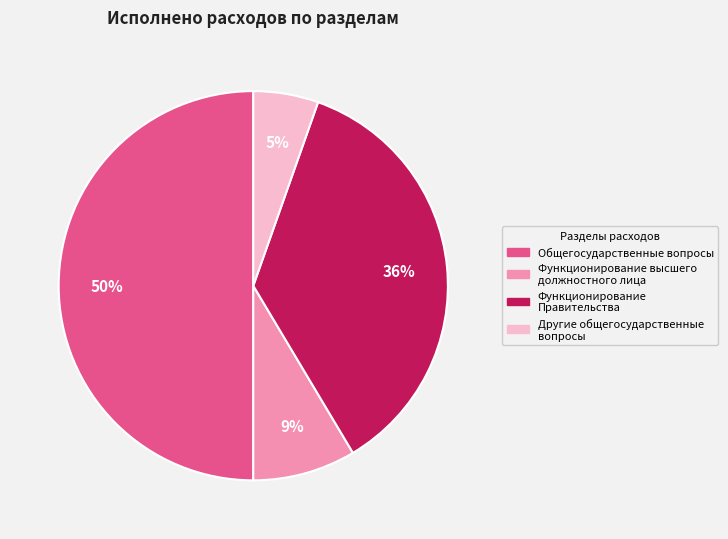

To the nearest percent, what is the difference between the largest and smallest slice percentages?

45%